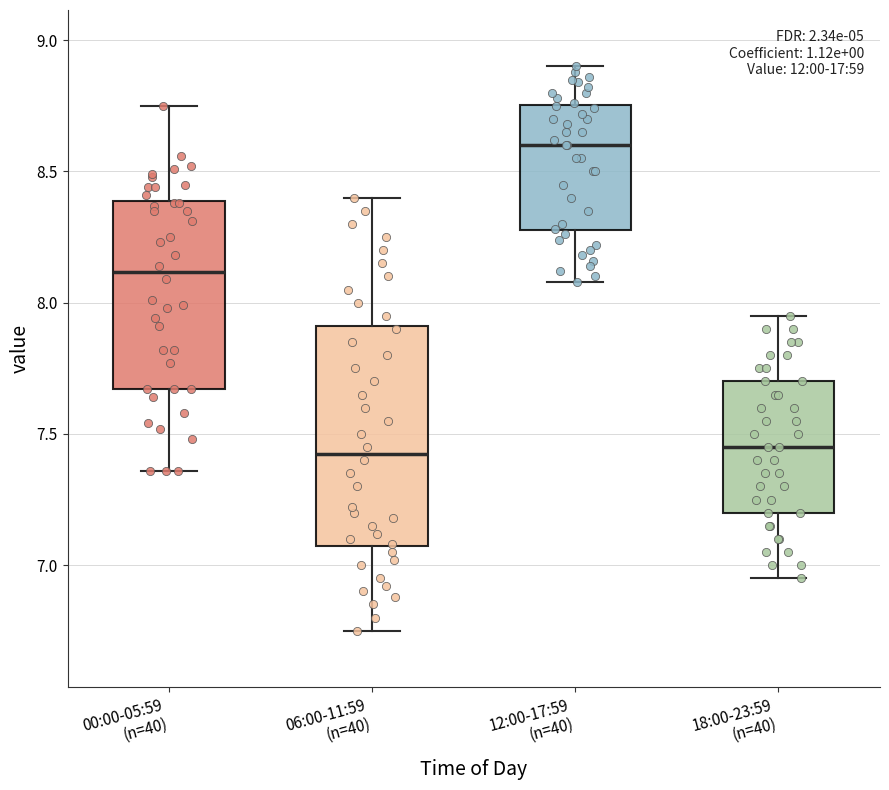

Which box has the highest median line?

12:00-17:59 (n=40)